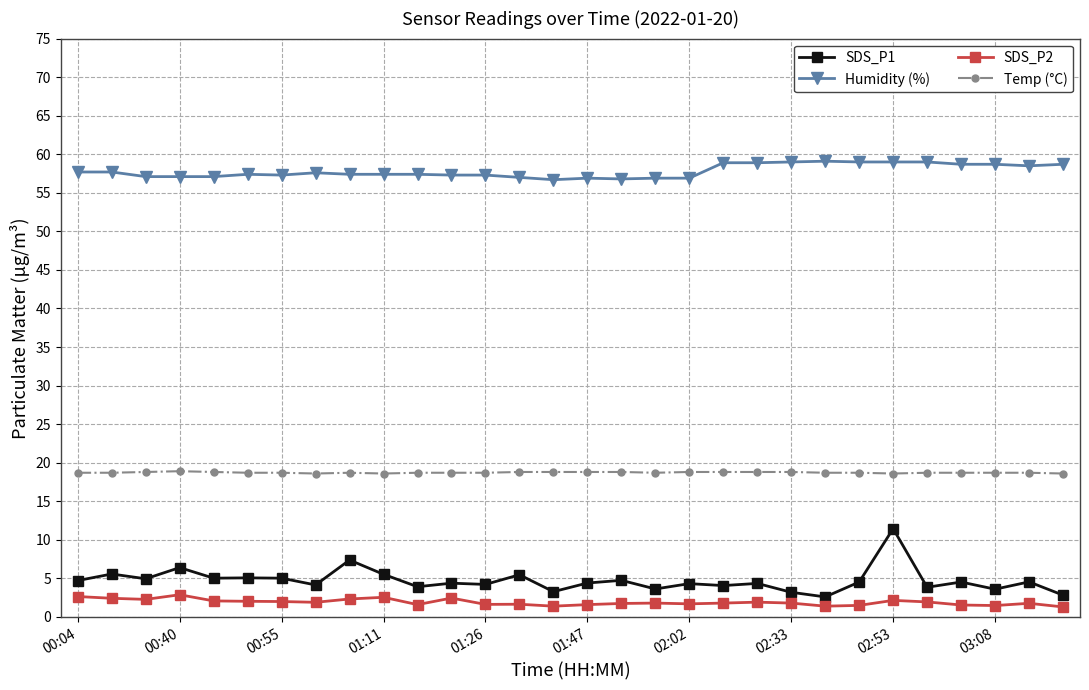

What is the difference between the second highest and second lowest values in the Temp (°C) series?

0.2